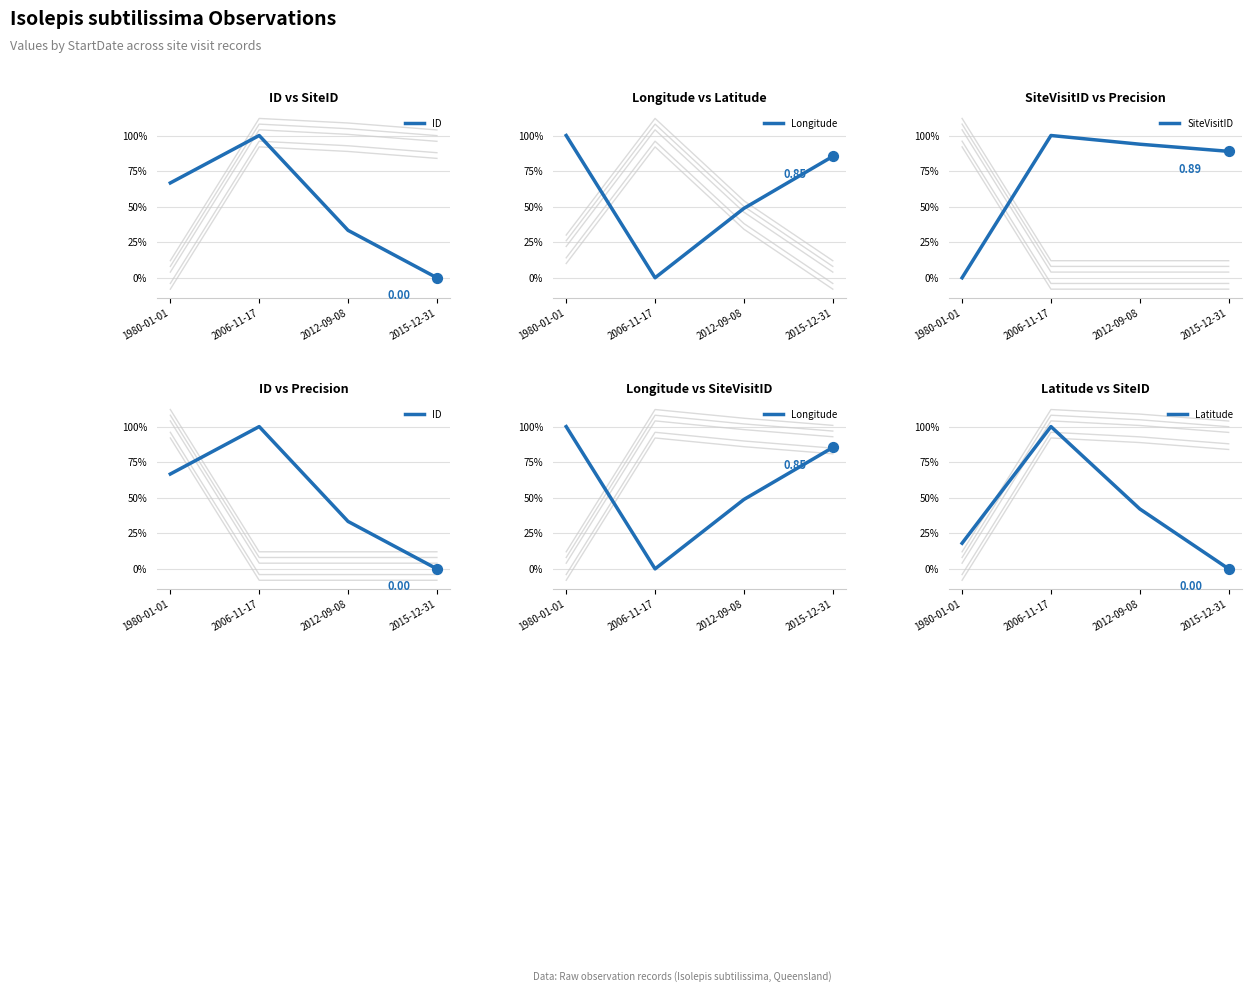

What is the total value across all series at 2006-11-17?

3.0